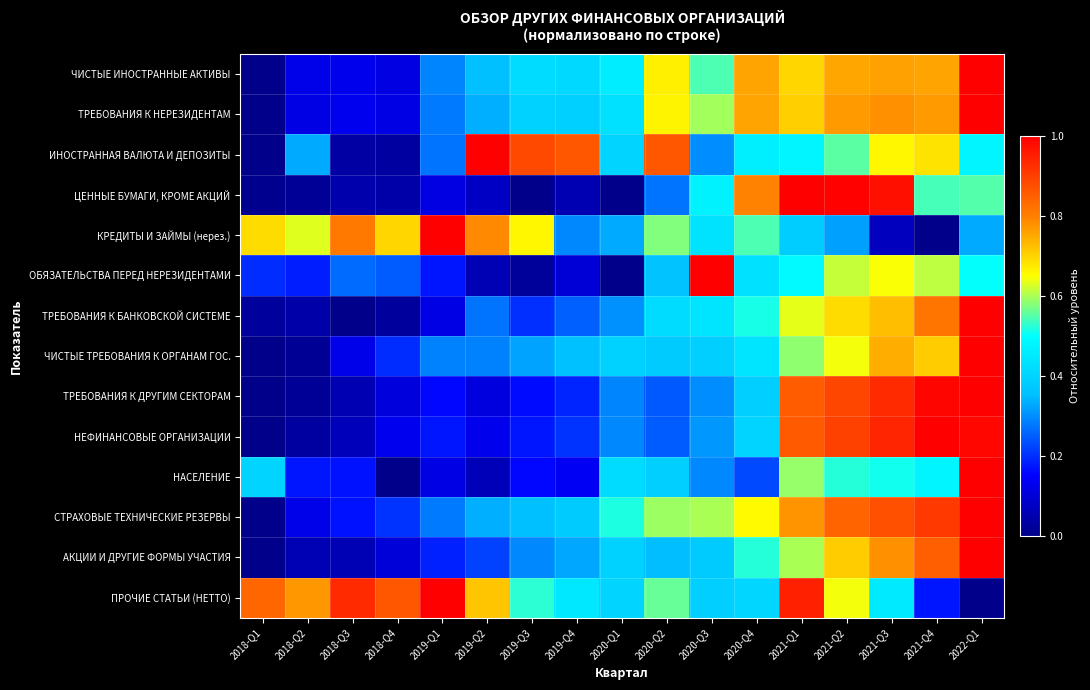

Reading right to left, transcribe all the data shown in this chart.

ЧИСТЫЕ ИНОСТРАННЫЕ АКТИВЫ: 2022-Q1=1.0	2021-Q4=0.8	2021-Q3=0.8	2021-Q2=0.8	2021-Q1=0.7	2020-Q4=0.8	2020-Q3=0.5	2020-Q2=0.7	2020-Q1=0.5	2019-Q4=0.4	2019-Q3=0.4	2019-Q2=0.4	2019-Q1=0.3	2018-Q4=0.1	2018-Q3=0.1	2018-Q2=0.1	2018-Q1=0.0
ТРЕБОВАНИЯ К НЕРЕЗИДЕНТАМ: 2022-Q1=1.0	2021-Q4=0.8	2021-Q3=0.8	2021-Q2=0.8	2021-Q1=0.7	2020-Q4=0.8	2020-Q3=0.6	2020-Q2=0.7	2020-Q1=0.4	2019-Q4=0.4	2019-Q3=0.4	2019-Q2=0.3	2019-Q1=0.3	2018-Q4=0.1	2018-Q3=0.1	2018-Q2=0.1	2018-Q1=0.0
ИНОСТРАННАЯ ВАЛЮТА И ДЕПОЗИТЫ: 2022-Q1=0.5	2021-Q4=0.7	2021-Q3=0.7	2021-Q2=0.6	2021-Q1=0.5	2020-Q4=0.5	2020-Q3=0.3	2020-Q2=0.9	2020-Q1=0.4	2019-Q4=0.9	2019-Q3=0.9	2019-Q2=1.0	2019-Q1=0.3	2018-Q4=0.0	2018-Q3=0.0	2018-Q2=0.3	2018-Q1=0.0
ЦЕННЫЕ БУМАГИ, КРОМЕ АКЦИЙ: 2022-Q1=0.5	2021-Q4=0.5	2021-Q3=1.0	2021-Q2=1.0	2021-Q1=1.0	2020-Q4=0.8	2020-Q3=0.5	2020-Q2=0.3	2020-Q1=0.0	2019-Q4=0.1	2019-Q3=0.0	2019-Q2=0.1	2019-Q1=0.1	2018-Q4=0.0	2018-Q3=0.0	2018-Q2=0.0	2018-Q1=0.0
КРЕДИТЫ И ЗАЙМЫ (нерез.): 2022-Q1=0.3	2021-Q4=0.0	2021-Q3=0.1	2021-Q2=0.3	2021-Q1=0.4	2020-Q4=0.5	2020-Q3=0.4	2020-Q2=0.6	2020-Q1=0.3	2019-Q4=0.3	2019-Q3=0.7	2019-Q2=0.8	2019-Q1=1.0	2018-Q4=0.7	2018-Q3=0.8	2018-Q2=0.6	2018-Q1=0.7
ОБЯЗАТЕЛЬСТВА ПЕРЕД НЕРЕЗИДЕНТАМИ: 2022-Q1=0.5	2021-Q4=0.6	2021-Q3=0.6	2021-Q2=0.6	2021-Q1=0.5	2020-Q4=0.4	2020-Q3=1.0	2020-Q2=0.4	2020-Q1=0.0	2019-Q4=0.1	2019-Q3=0.0	2019-Q2=0.1	2019-Q1=0.2	2018-Q4=0.2	2018-Q3=0.3	2018-Q2=0.2	2018-Q1=0.2
ТРЕБОВАНИЯ К БАНКОВСКОЙ СИСТЕМЕ: 2022-Q1=1.0	2021-Q4=0.8	2021-Q3=0.7	2021-Q2=0.7	2021-Q1=0.6	2020-Q4=0.5	2020-Q3=0.4	2020-Q2=0.4	2020-Q1=0.3	2019-Q4=0.3	2019-Q3=0.2	2019-Q2=0.3	2019-Q1=0.1	2018-Q4=0.0	2018-Q3=0.0	2018-Q2=0.0	2018-Q1=0.0
ЧИСТЫЕ ТРЕБОВАНИЯ К ОРГАНАМ ГОС.: 2022-Q1=1.0	2021-Q4=0.7	2021-Q3=0.7	2021-Q2=0.6	2021-Q1=0.6	2020-Q4=0.4	2020-Q3=0.4	2020-Q2=0.4	2020-Q1=0.4	2019-Q4=0.4	2019-Q3=0.3	2019-Q2=0.3	2019-Q1=0.3	2018-Q4=0.2	2018-Q3=0.1	2018-Q2=0.0	2018-Q1=0.0
ТРЕБОВАНИЯ К ДРУГИМ СЕКТОРАМ: 2022-Q1=1.0	2021-Q4=1.0	2021-Q3=0.9	2021-Q2=0.9	2021-Q1=0.9	2020-Q4=0.4	2020-Q3=0.3	2020-Q2=0.2	2020-Q1=0.3	2019-Q4=0.2	2019-Q3=0.2	2019-Q2=0.1	2019-Q1=0.2	2018-Q4=0.1	2018-Q3=0.1	2018-Q2=0.0	2018-Q1=0.0
НЕФИНАНСОВЫЕ ОРГАНИЗАЦИИ: 2022-Q1=1.0	2021-Q4=1.0	2021-Q3=0.9	2021-Q2=0.9	2021-Q1=0.9	2020-Q4=0.4	2020-Q3=0.3	2020-Q2=0.2	2020-Q1=0.3	2019-Q4=0.2	2019-Q3=0.2	2019-Q2=0.1	2019-Q1=0.2	2018-Q4=0.1	2018-Q3=0.1	2018-Q2=0.0	2018-Q1=0.0
НАСЕЛЕНИЕ: 2022-Q1=1.0	2021-Q4=0.5	2021-Q3=0.5	2021-Q2=0.5	2021-Q1=0.6	2020-Q4=0.2	2020-Q3=0.3	2020-Q2=0.4	2020-Q1=0.4	2019-Q4=0.1	2019-Q3=0.2	2019-Q2=0.1	2019-Q1=0.1	2018-Q4=0.0	2018-Q3=0.2	2018-Q2=0.2	2018-Q1=0.4
СТРАХОВЫЕ ТЕХНИЧЕСКИЕ РЕЗЕРВЫ: 2022-Q1=1.0	2021-Q4=0.9	2021-Q3=0.9	2021-Q2=0.8	2021-Q1=0.8	2020-Q4=0.7	2020-Q3=0.6	2020-Q2=0.6	2020-Q1=0.5	2019-Q4=0.4	2019-Q3=0.4	2019-Q2=0.3	2019-Q1=0.3	2018-Q4=0.2	2018-Q3=0.2	2018-Q2=0.1	2018-Q1=0.0
АКЦИИ И ДРУГИЕ ФОРМЫ УЧАСТИЯ: 2022-Q1=1.0	2021-Q4=0.9	2021-Q3=0.8	2021-Q2=0.7	2021-Q1=0.6	2020-Q4=0.5	2020-Q3=0.4	2020-Q2=0.3	2020-Q1=0.4	2019-Q4=0.3	2019-Q3=0.3	2019-Q2=0.2	2019-Q1=0.2	2018-Q4=0.1	2018-Q3=0.1	2018-Q2=0.1	2018-Q1=0.0
ПРОЧИЕ СТАТЬИ (НЕТТО): 2022-Q1=0.0	2021-Q4=0.2	2021-Q3=0.5	2021-Q2=0.6	2021-Q1=0.9	2020-Q4=0.4	2020-Q3=0.4	2020-Q2=0.6	2020-Q1=0.4	2019-Q4=0.4	2019-Q3=0.5	2019-Q2=0.7	2019-Q1=1.0	2018-Q4=0.9	2018-Q3=0.9	2018-Q2=0.8	2018-Q1=0.8